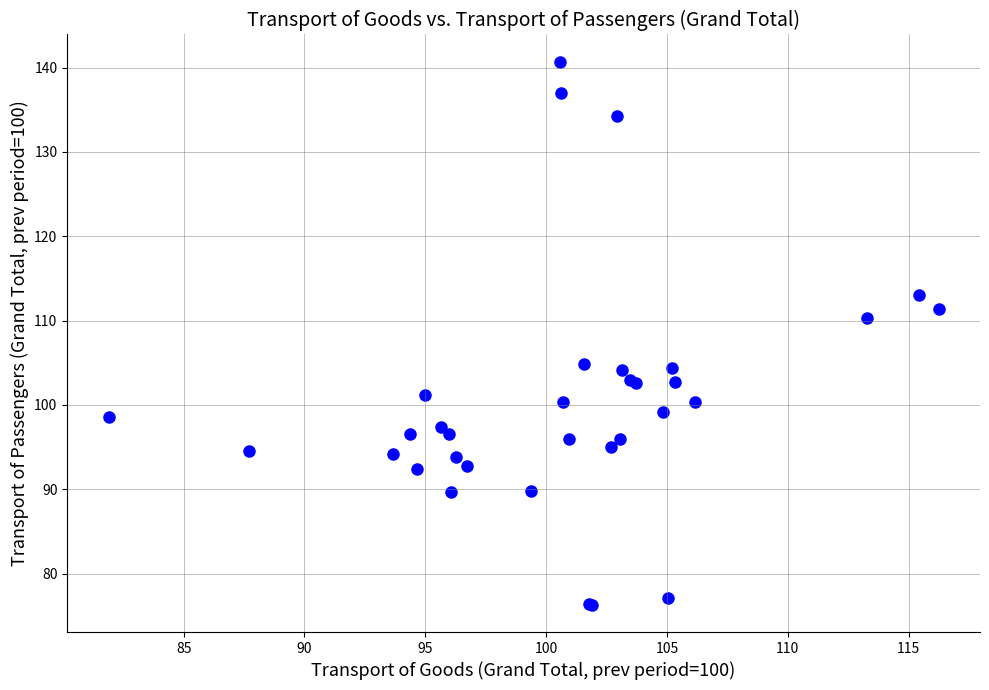

What Y value in the scatter plot is closest to 108?

110.3